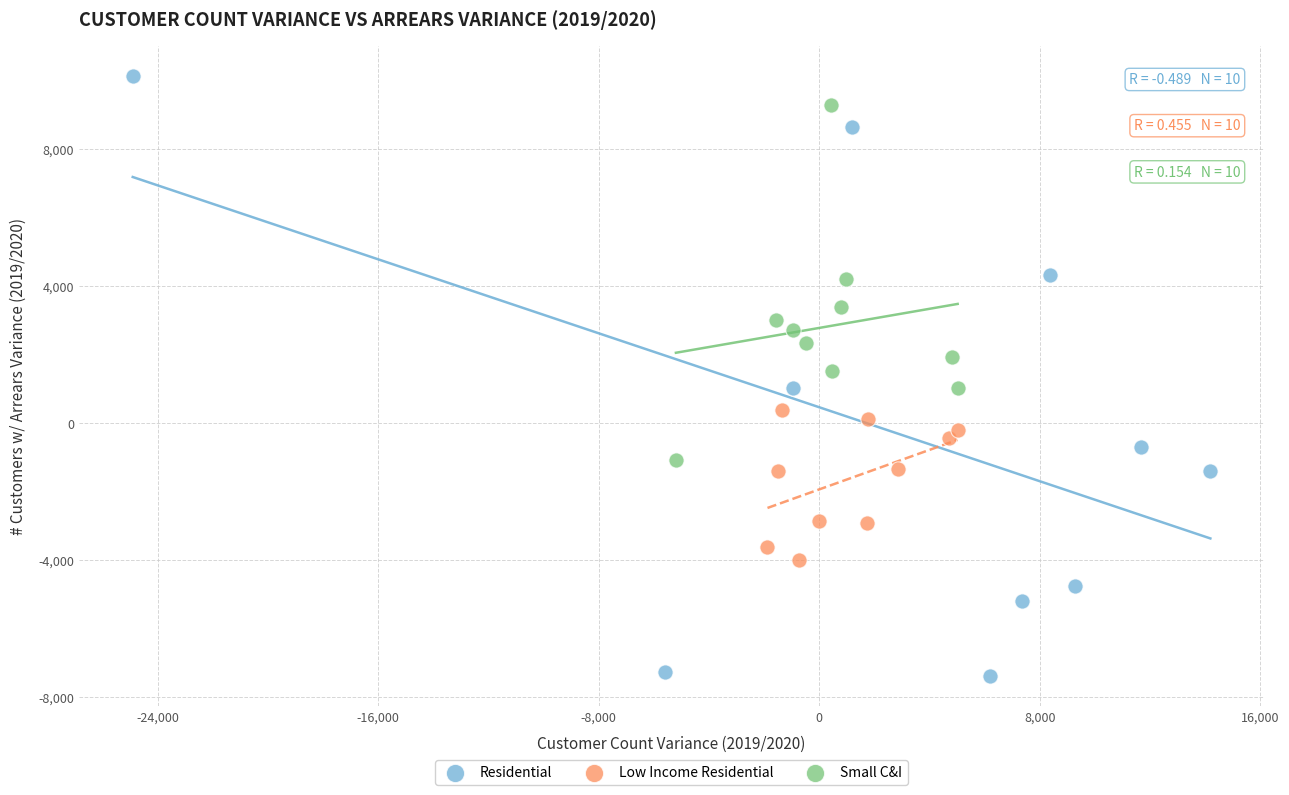

Which series contains the highest Y value?

Residential